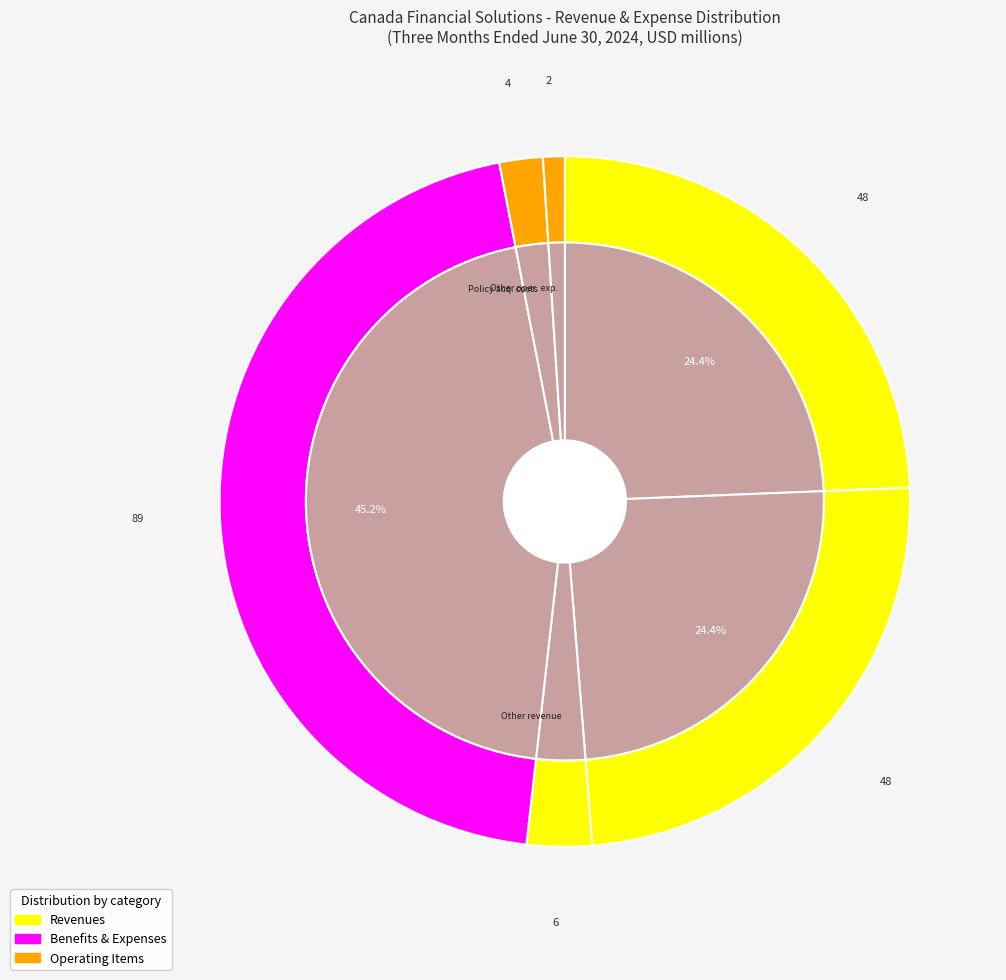

What is the smallest slice in the pie chart?

Other operating expenses